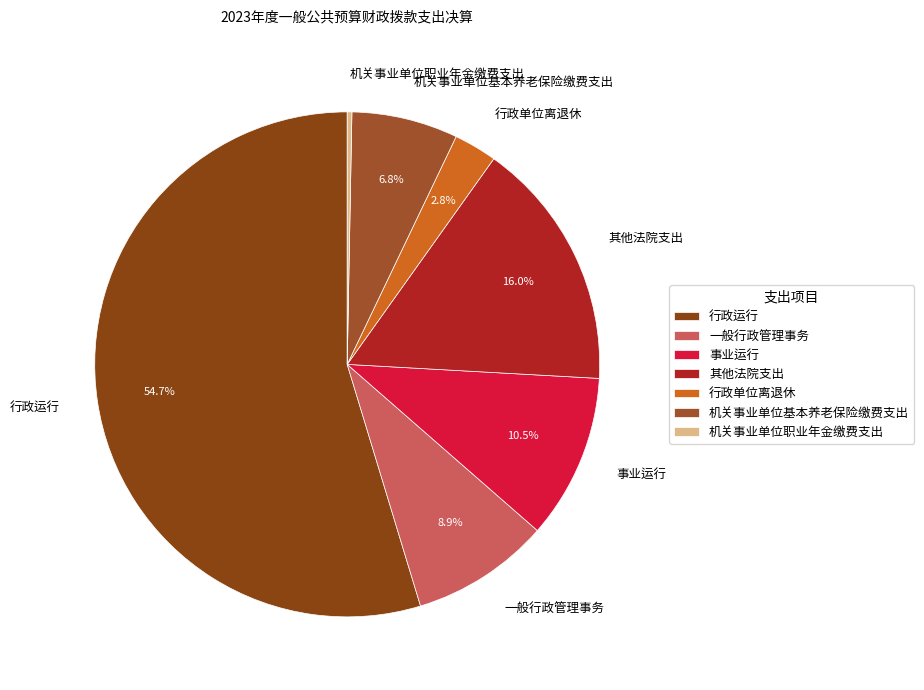

Is the sum of 事业运行 and 机关事业单位基本养老保险缴费支出 greater than half?

No